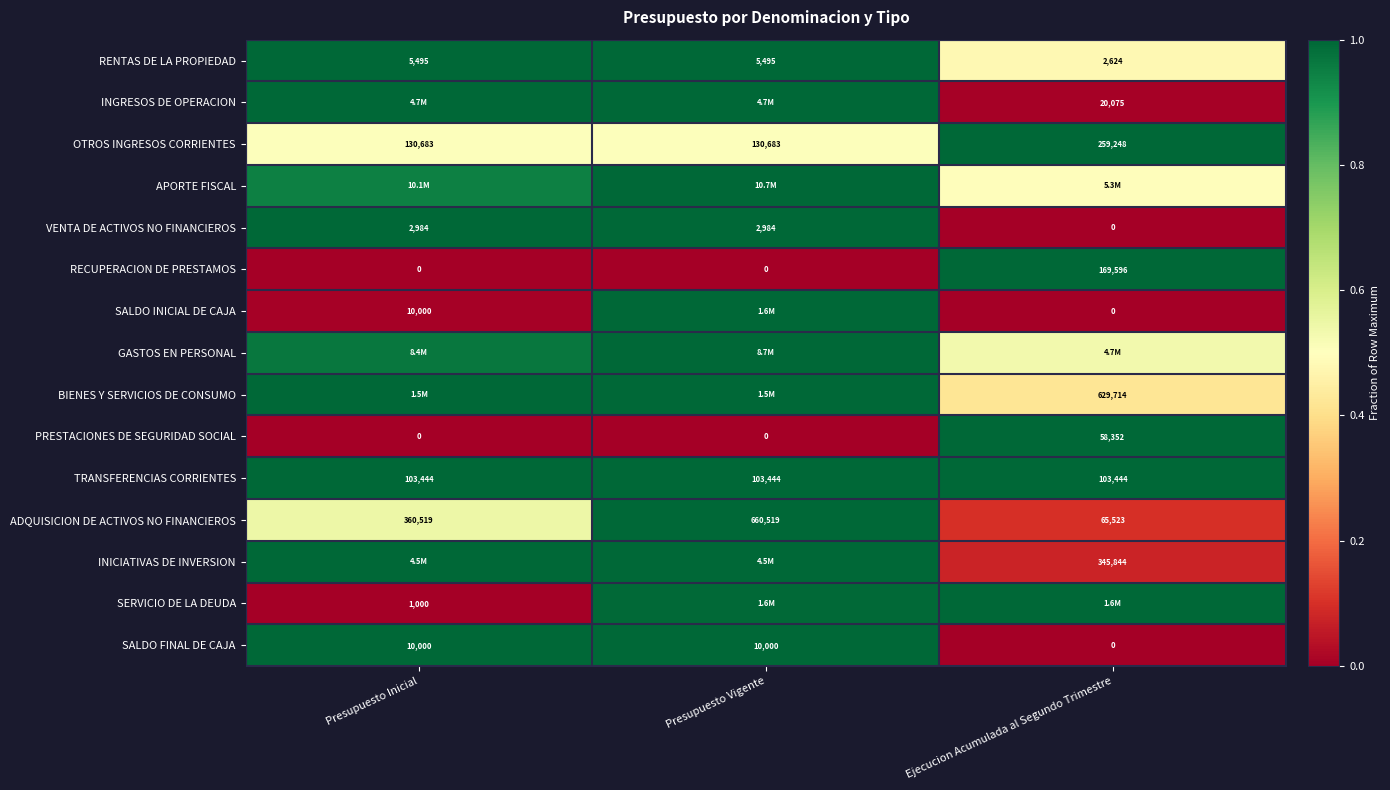

At which label does RENTAS DE LA PROPIEDAD reach its minimum?

Ejecucion Acumulada al Segundo Trimestre